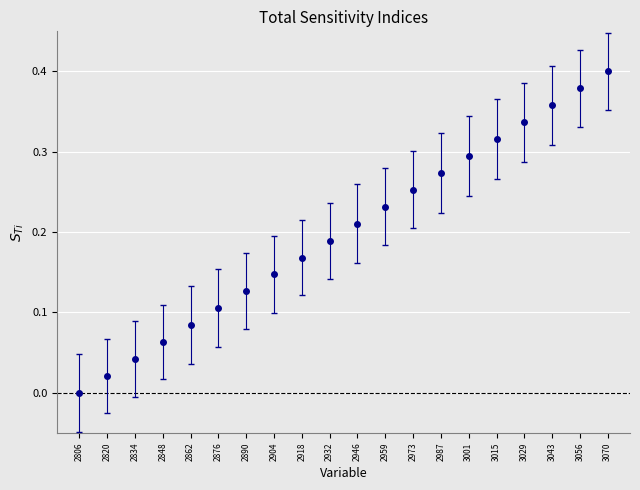

Which has a higher value, 2959 or 3001?

3001